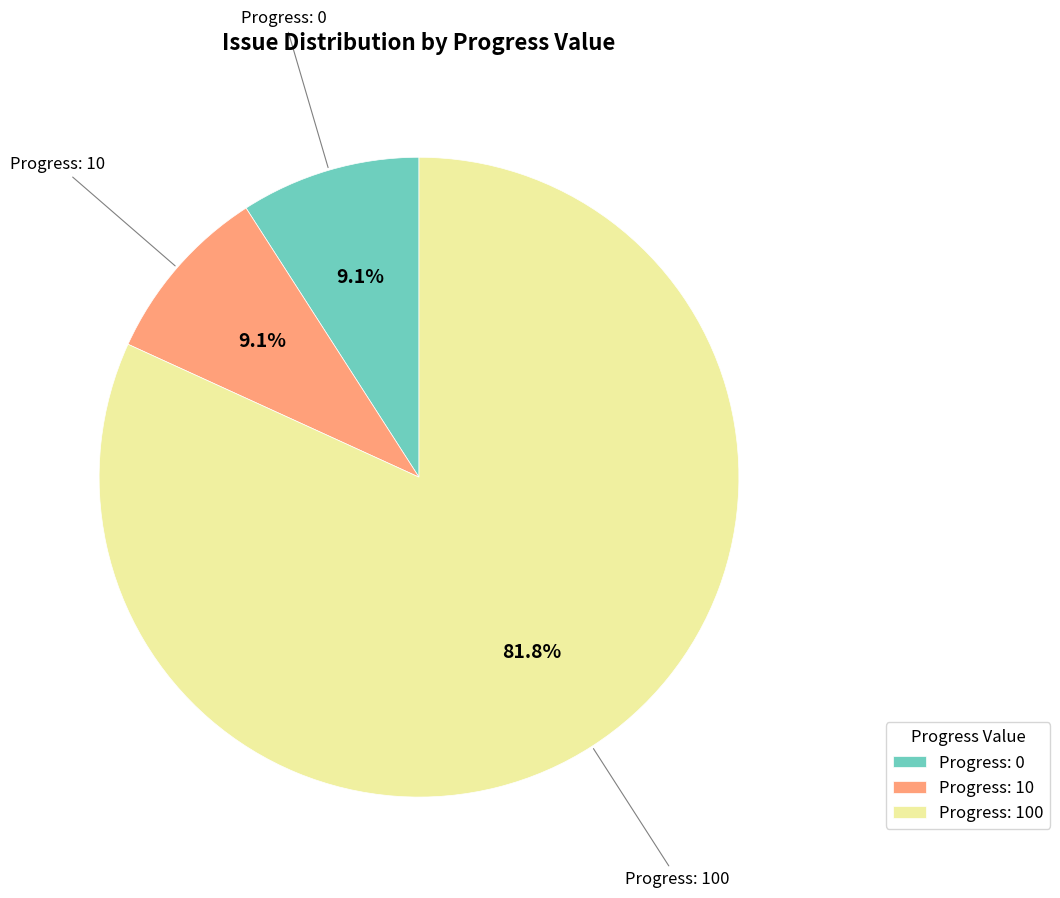

Which slice is the largest?

Progress: 100